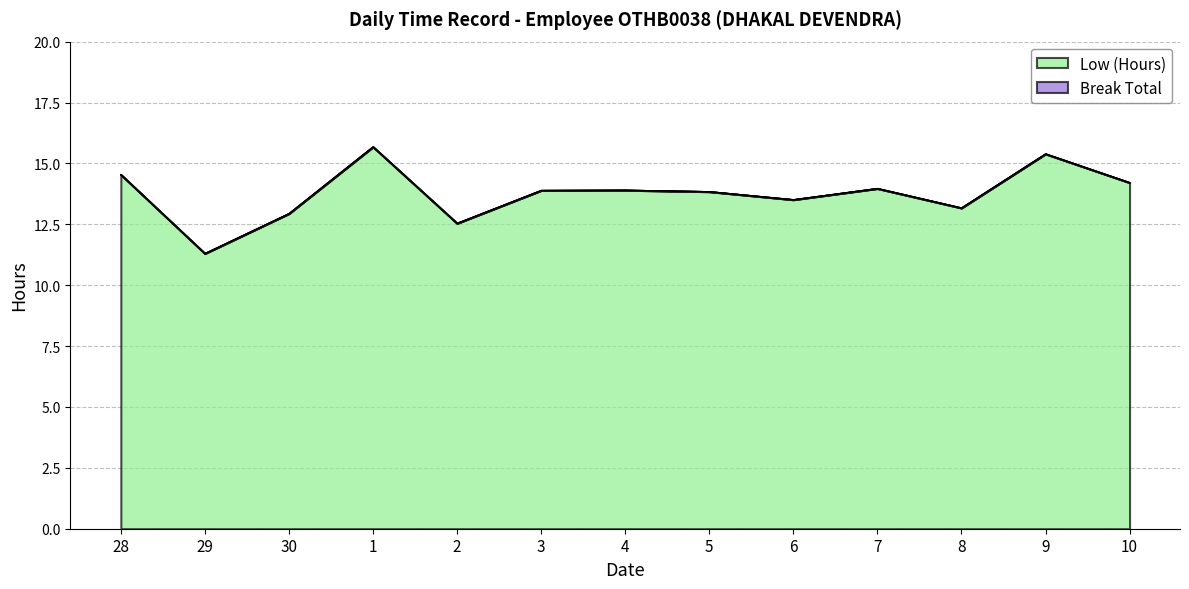

Reading right to left, transcribe all the data shown in this chart.

14.2	15.4	13.2	14.0	13.5	13.8	13.9	13.9	12.5	15.7	12.9	11.3	14.5